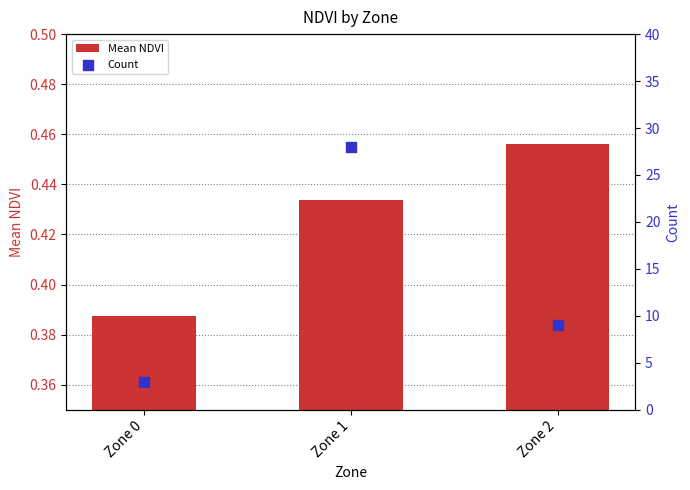

Which series has the largest total across all categories?

Count